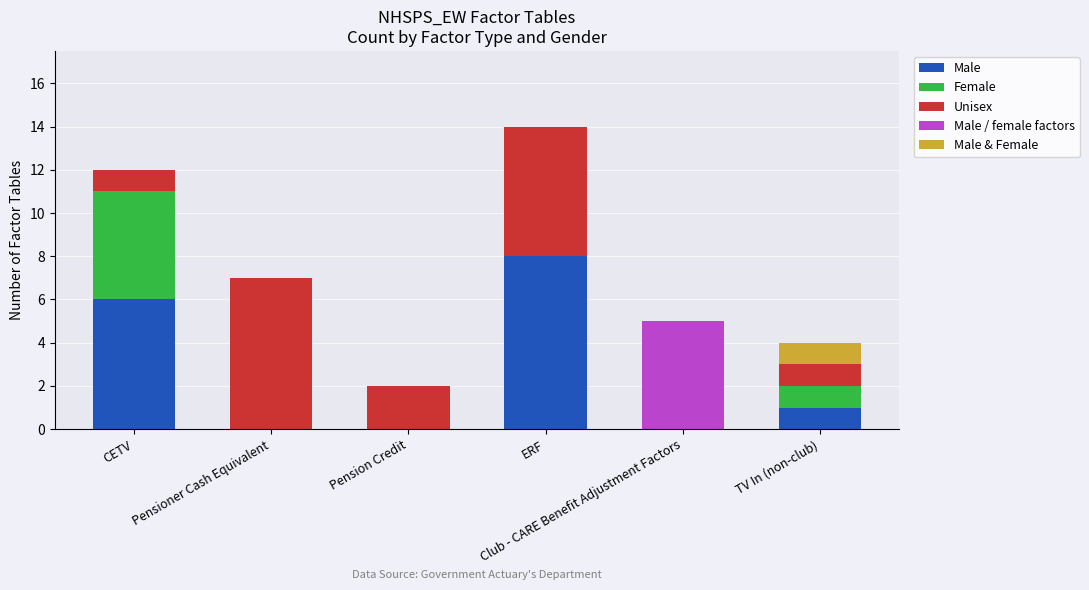

Are the bars grouped side by side (vs. stacked)?

No